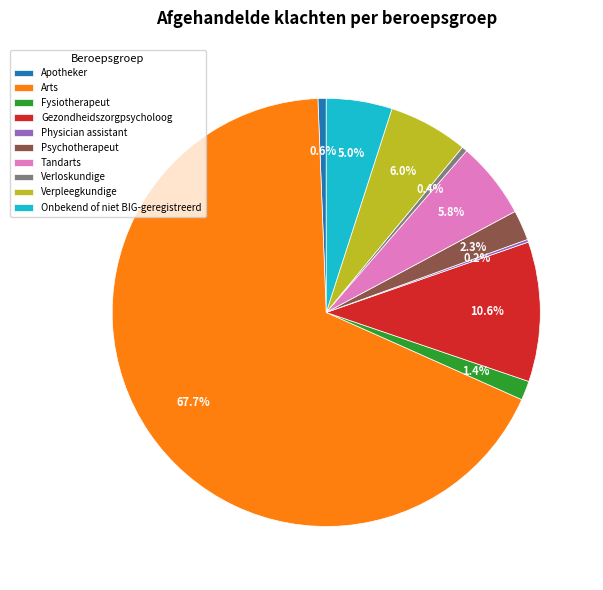

What is the largest slice in the pie chart?

Arts